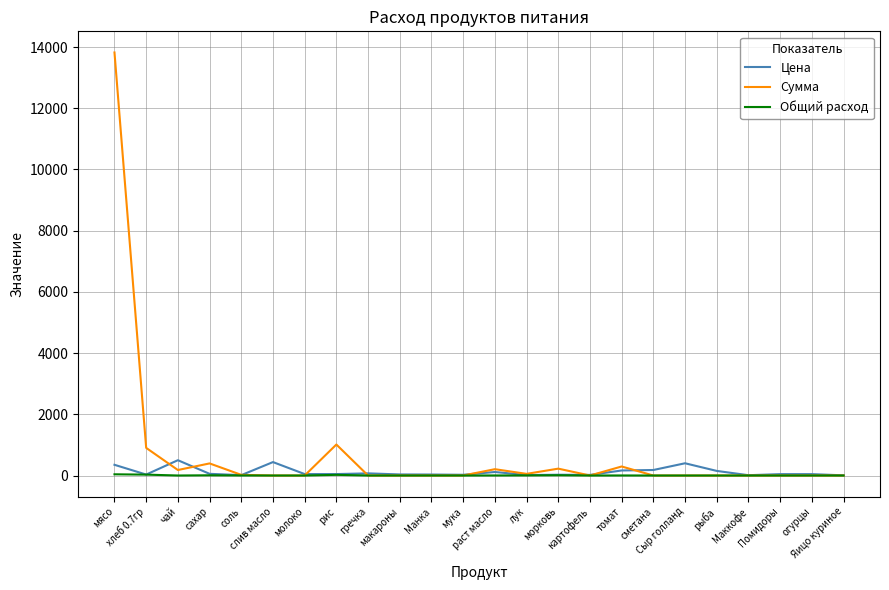

What is the highest value of the Общий расход series?

39.5